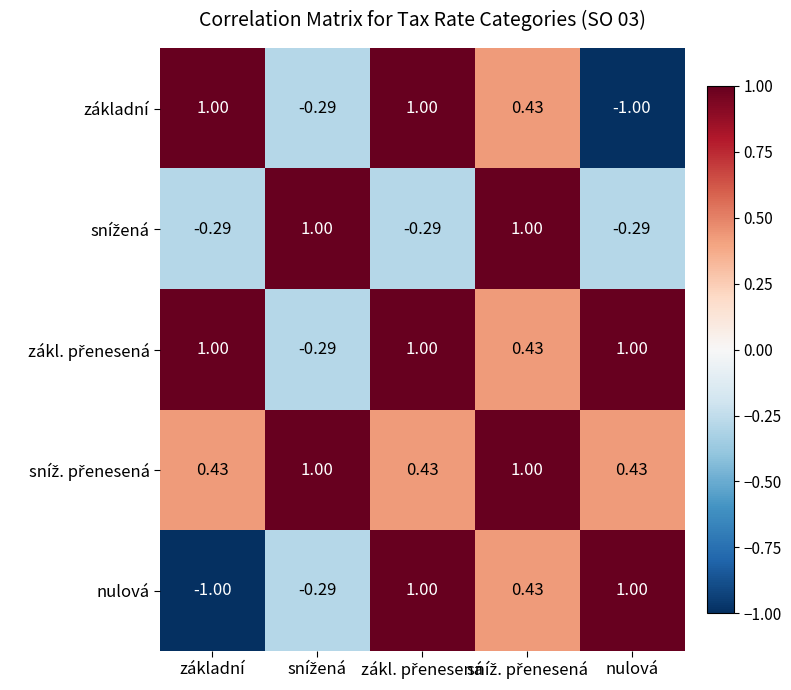

How many values in the základní series exceed 0?

3